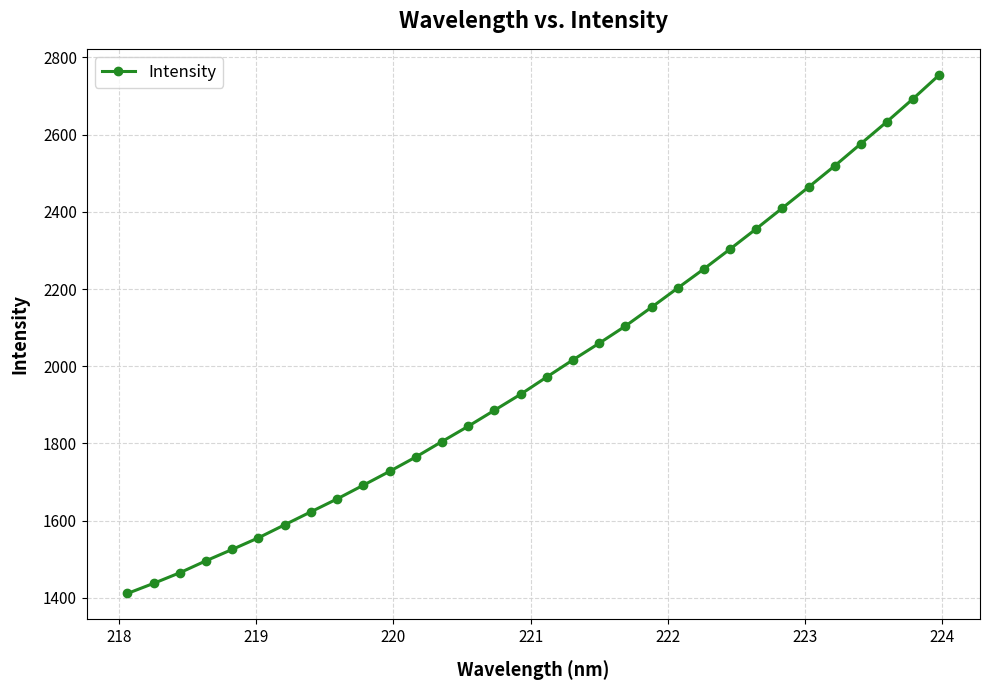

What is the value of the 10th point from the left?

1691.9